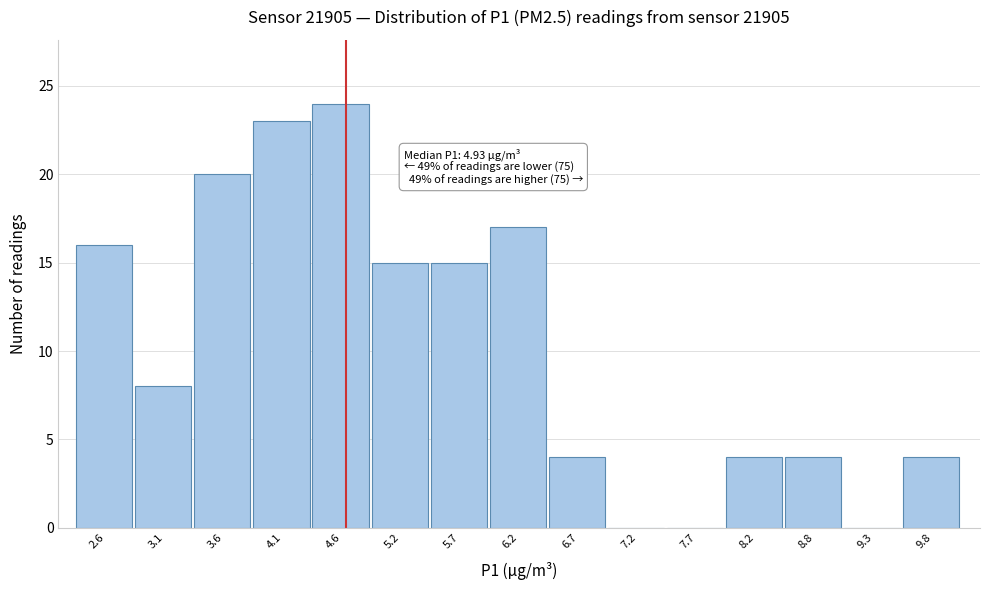

Reading right to left, list all the values displayed in this chart.

9.8=4	9.3=0	8.8=4	8.2=4	7.7=0	7.2=0	6.7=4	6.2=17	5.7=15	5.2=15	4.6=24	4.1=23	3.6=20	3.1=8	2.6=16